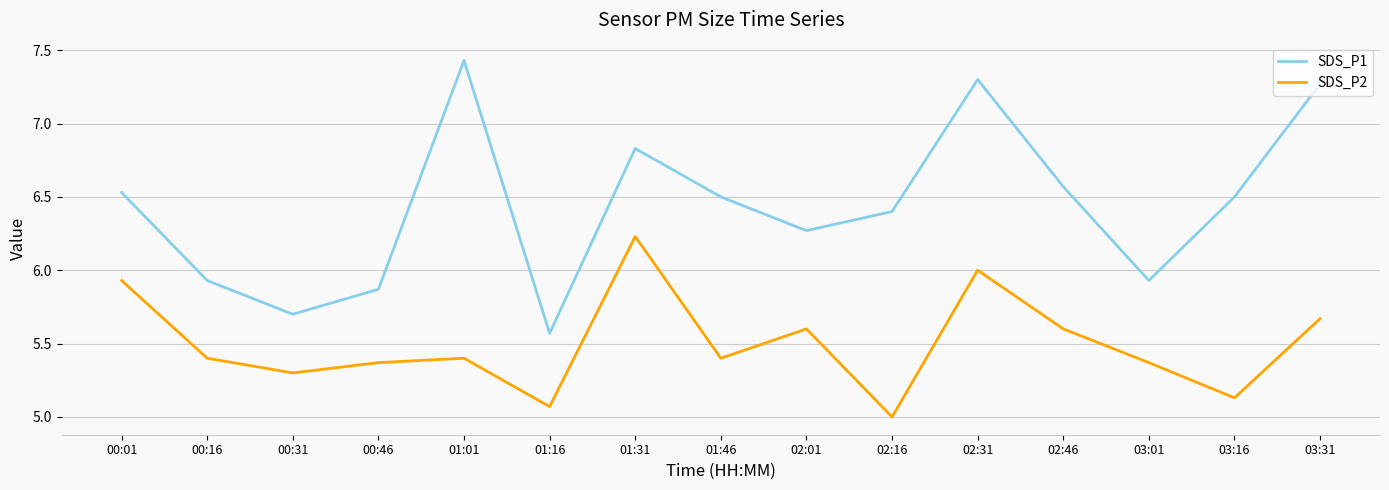

At which label does SDS_P2 reach its minimum?

02:16